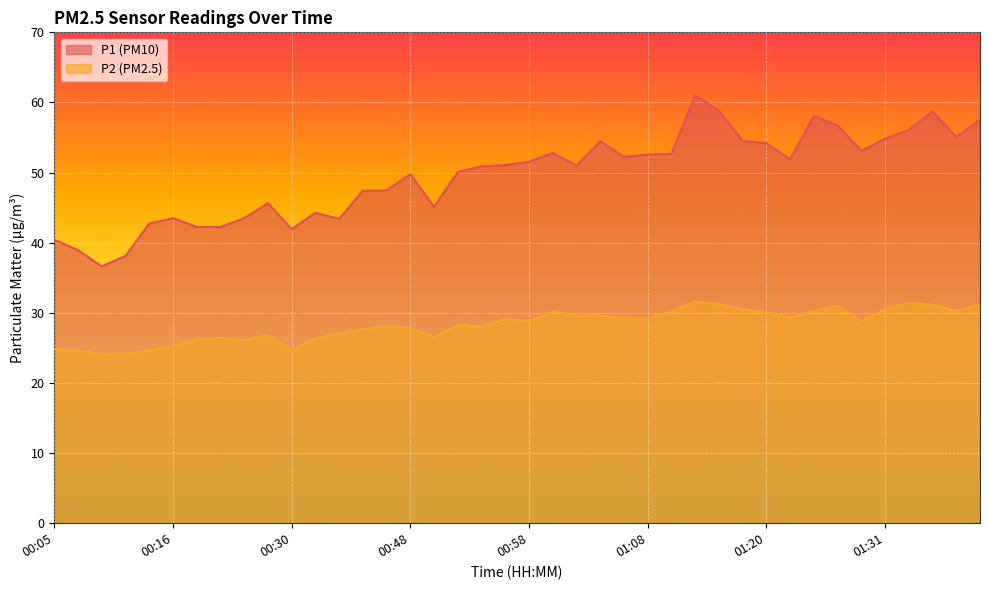

True or false: P1 has more than 0 points higher than both neighbors.

True